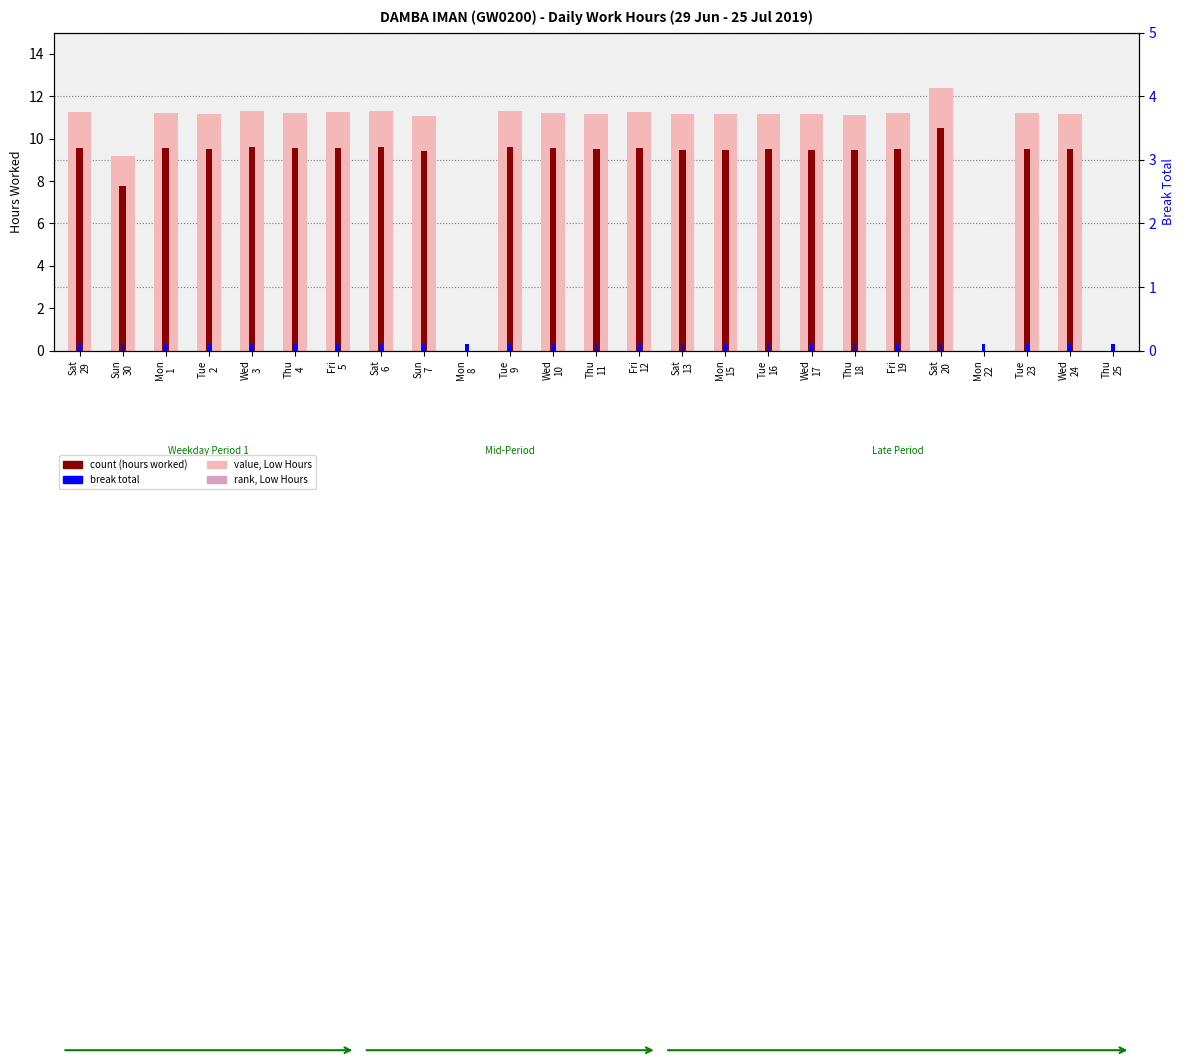

What is the difference between the second highest and minimum values in the value, Low Hours series?

11.3